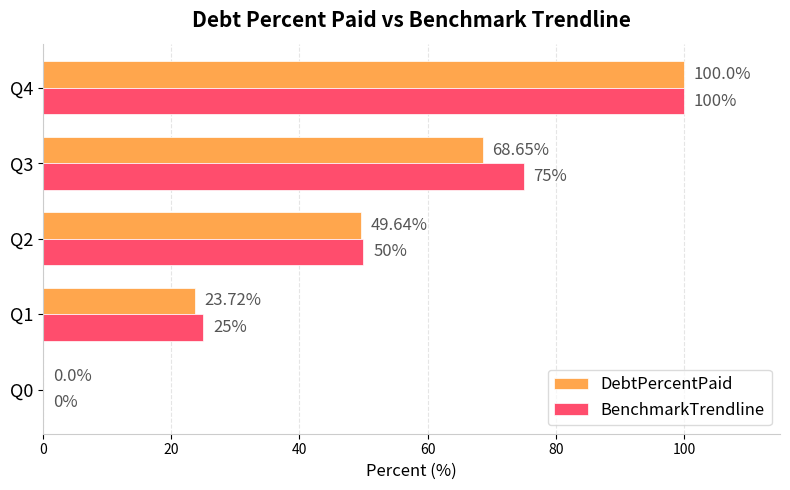

What is the sum of all BenchmarkTrendline values?

250.0